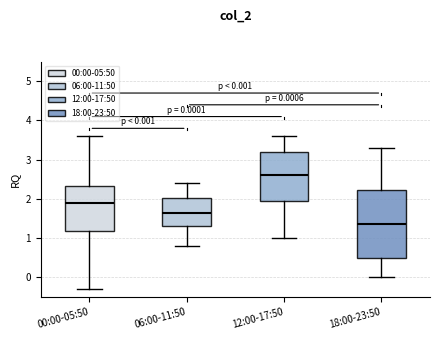

Which box is the tallest, from its lower edge to its upper edge?

18:00-23:50